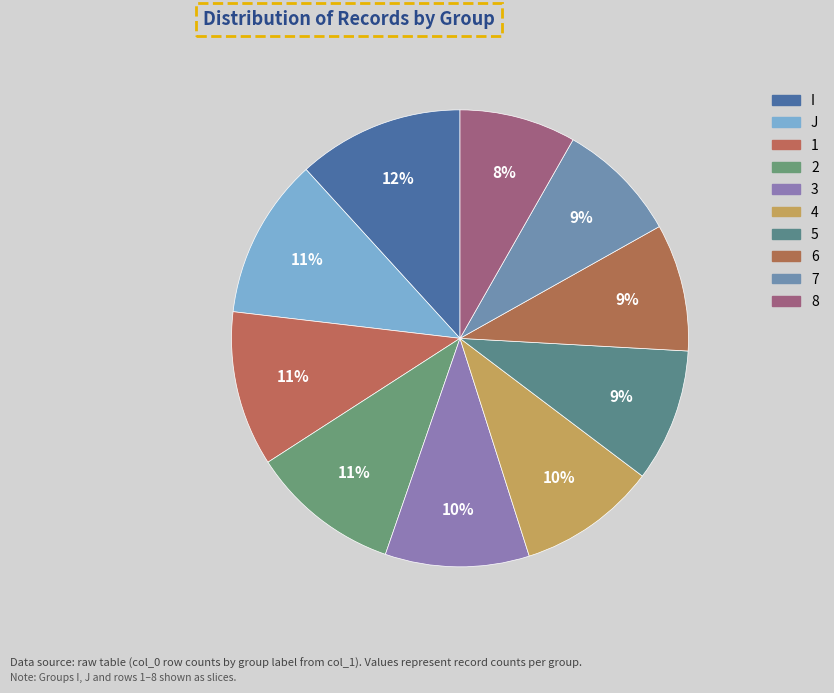

To the nearest percent, what percentage of the pie is 3?

10%